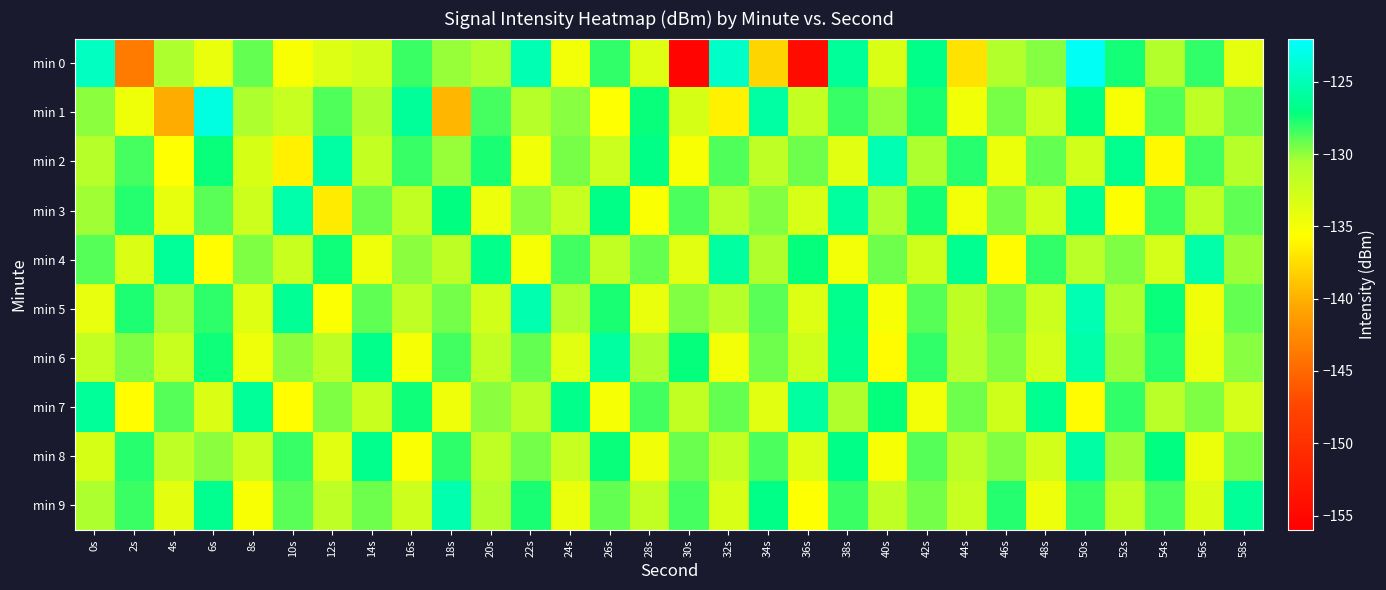

Which series has the largest range (max minus min)?

min 0